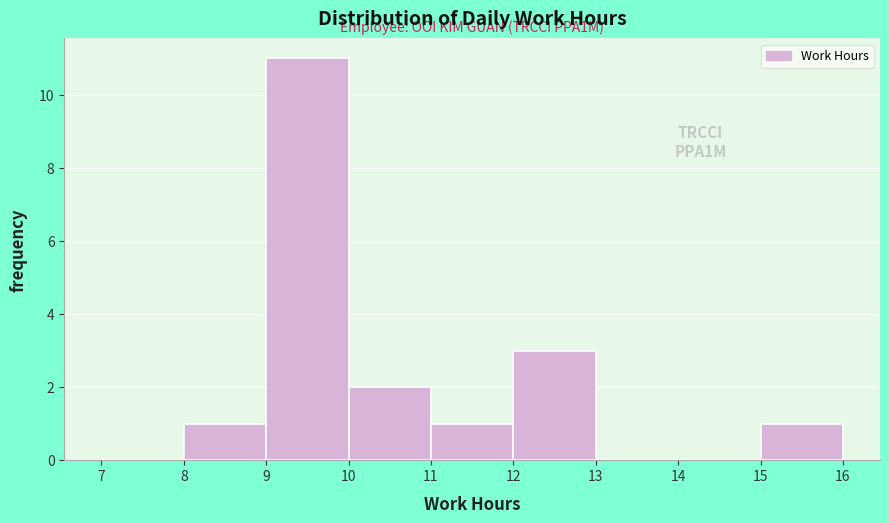

Over which range of the x-axis is the bar tallest?

9 to 10